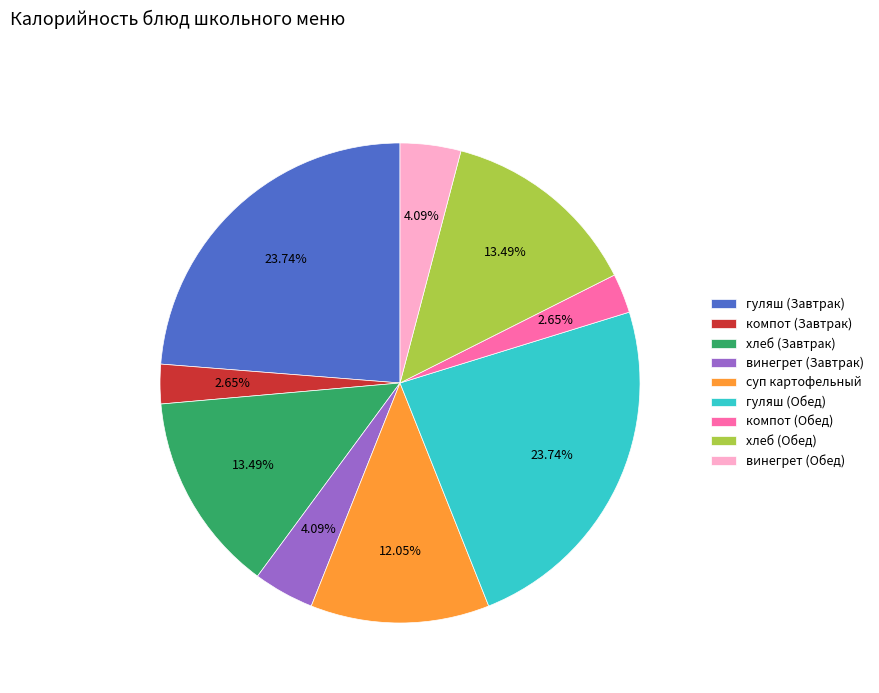

Does винегрет (Обед) represent more than half of the total?

No